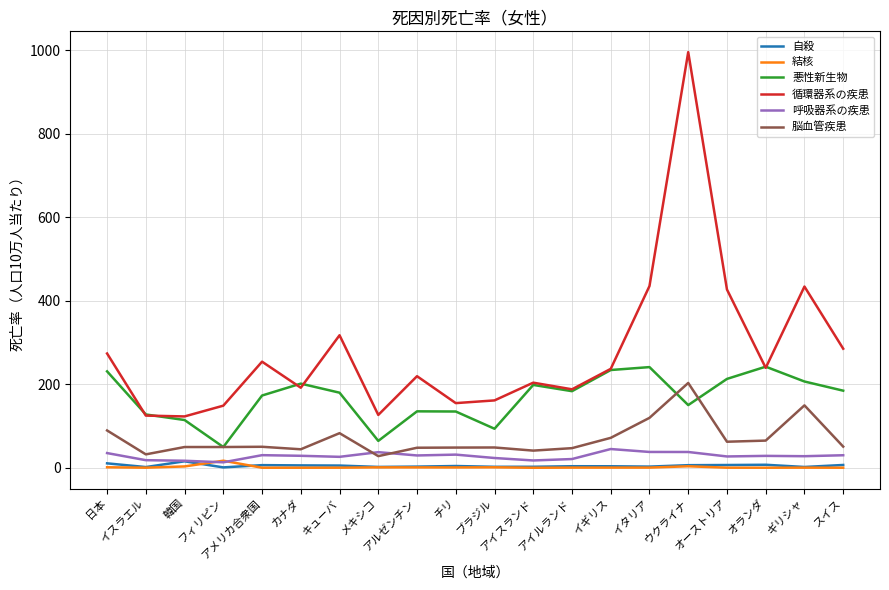

What is the difference between the second highest and second lowest values in the 循環器系の疾患 series?

310.4